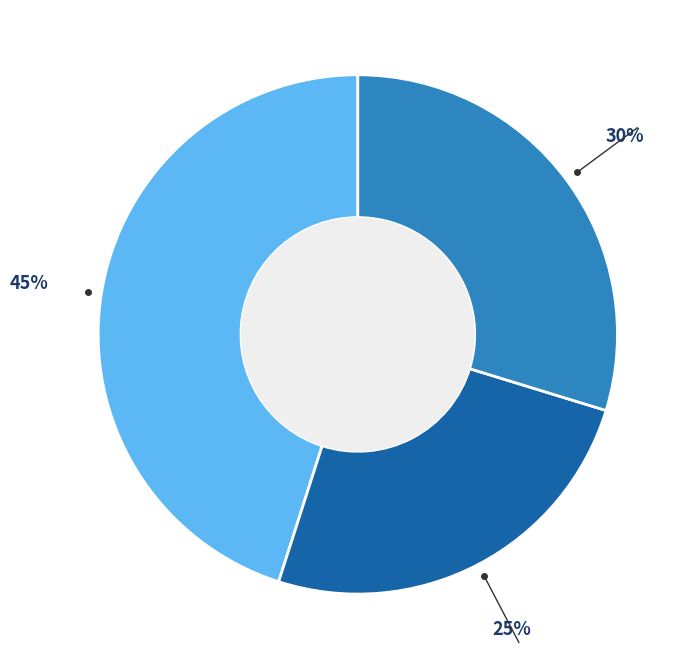

Does any single category account for the majority?

No